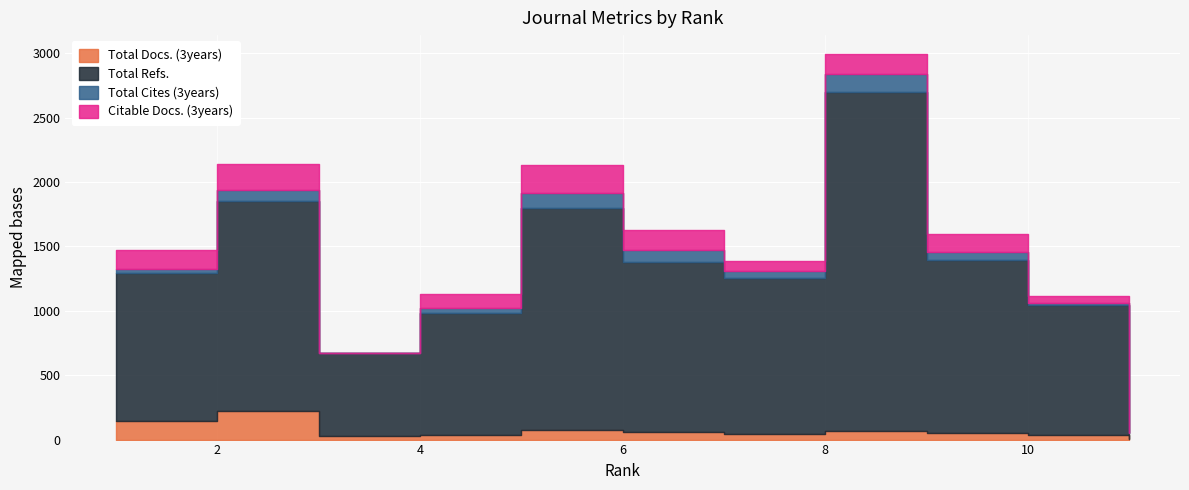

How many data points does each series have?

11